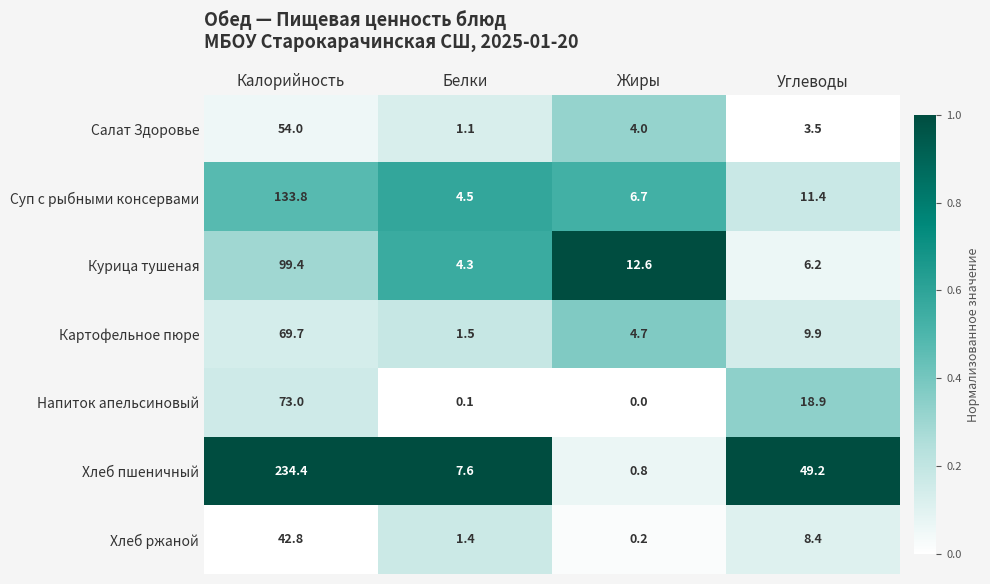

Rank the series by their maximum value, from lowest to highest.

Хлеб ржаной, Салат Здоровье, Картофельное пюре, Напиток апельсиновый, Курица тушеная, Суп с рыбными консервами, Хлеб пшеничный